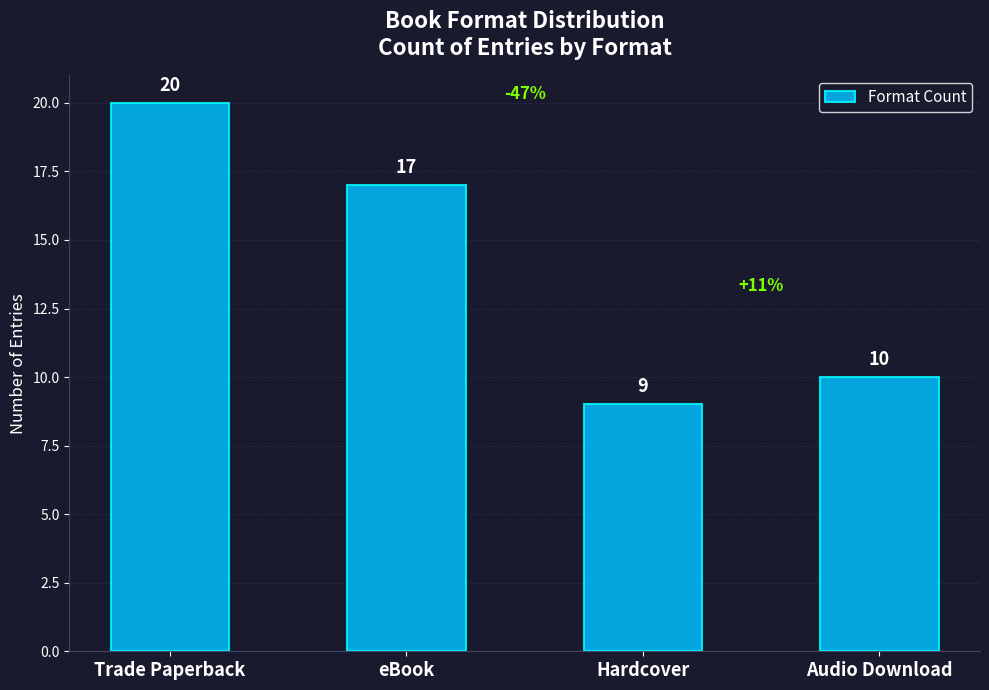

At which label does the data first exceed 17?

Trade Paperback